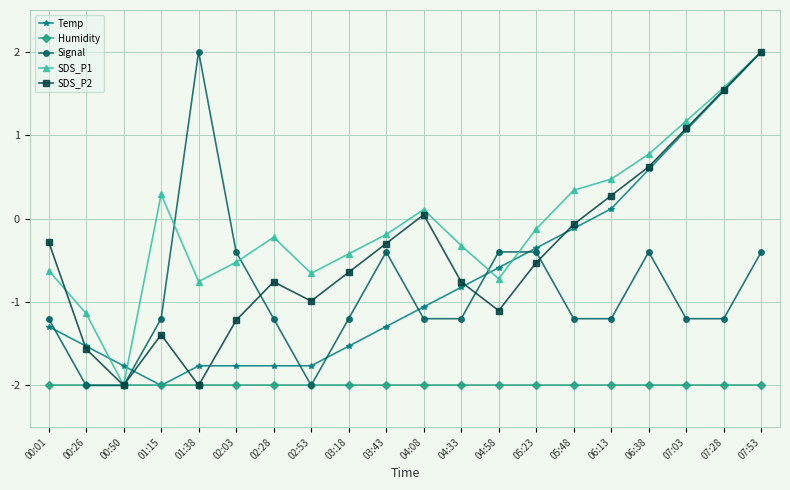

What is the approximate value of Signal at 03:18?

-1.2